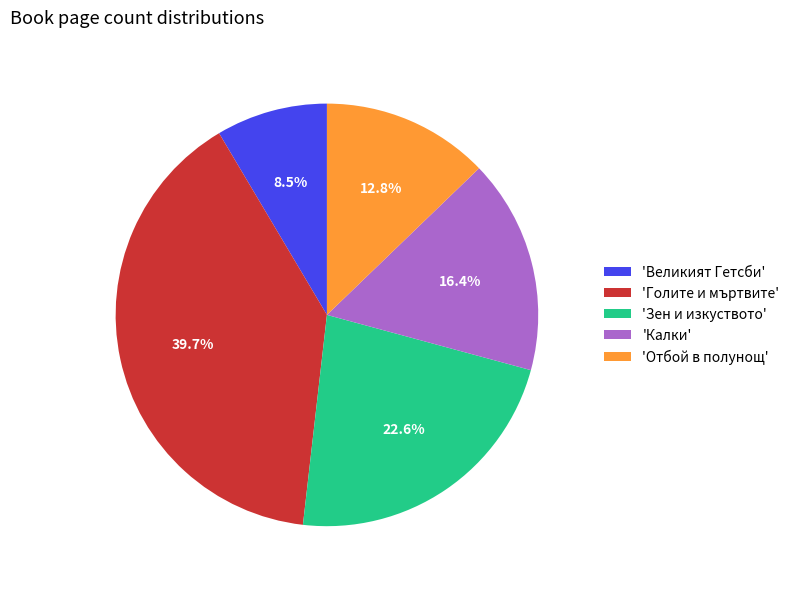

Is 'Великият Гетсби' the majority of the pie?

No